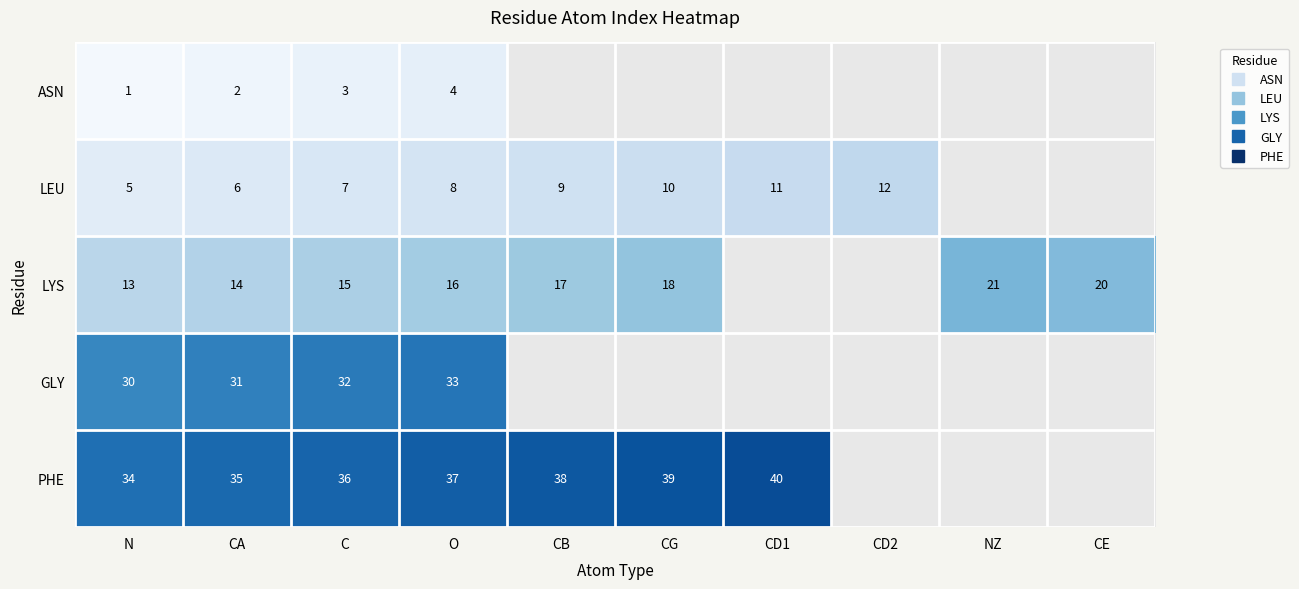

How many data points in PHE are above 39?

1